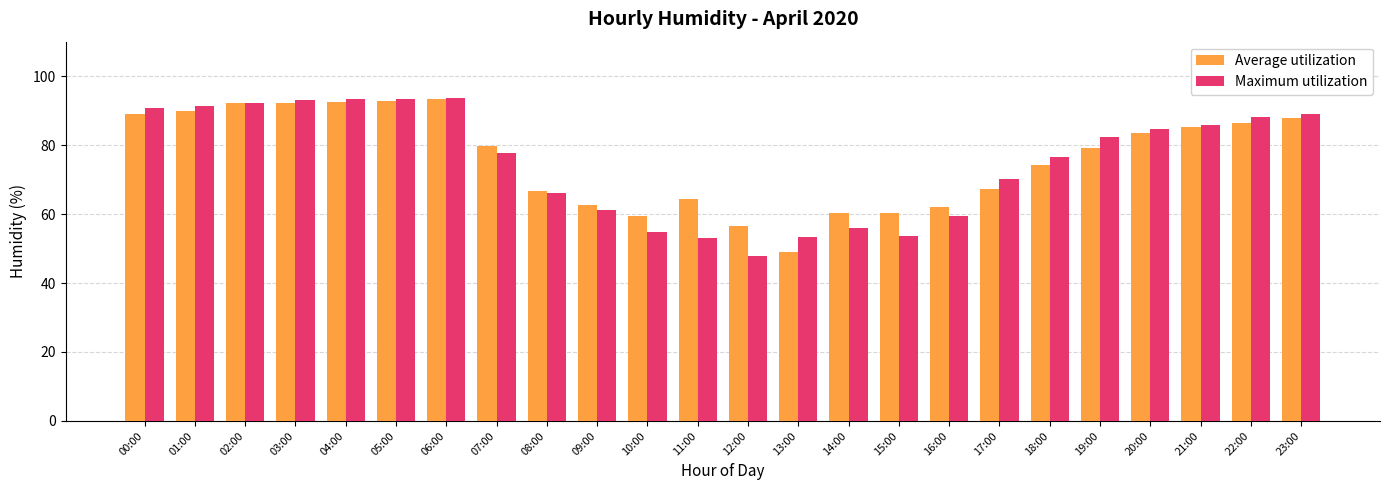

What is the difference between the Average utilization values at 08:00 and 06:00?

26.9